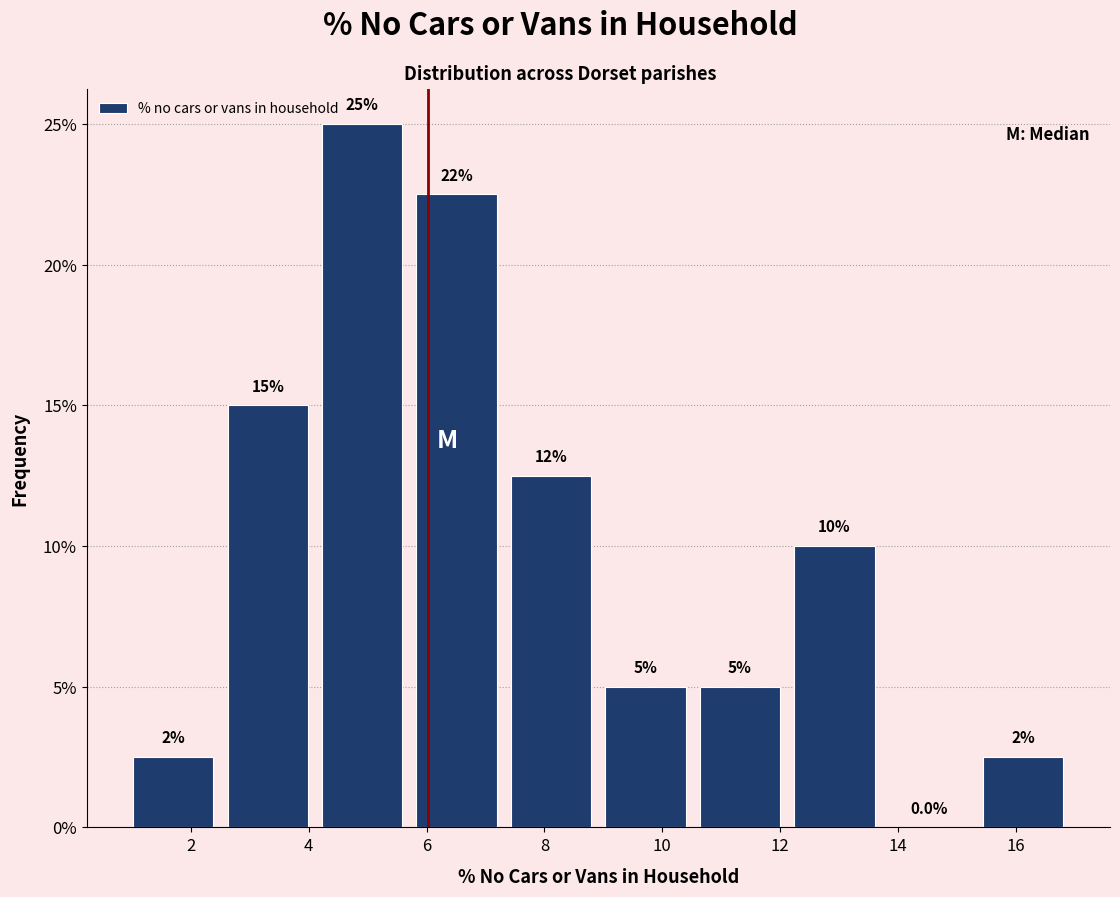

Over which range of the x-axis is the bar tallest?

4.2 to 5.8